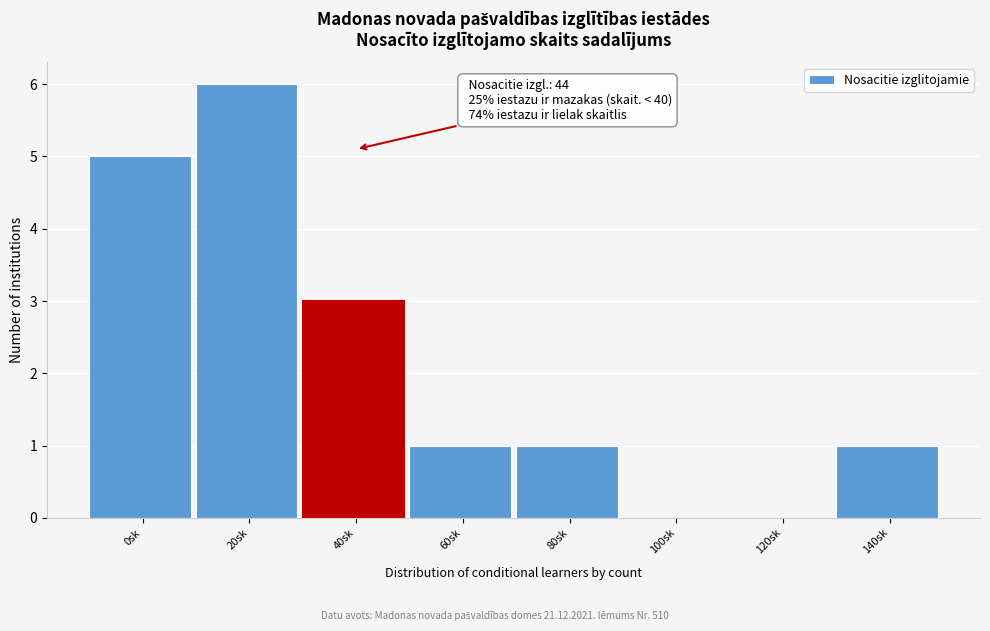

Reading left to right, extract all data points from this chart.

0sk=5	20sk=6	40sk=3	60sk=1	80sk=1	100sk=0	120sk=0	140sk=1